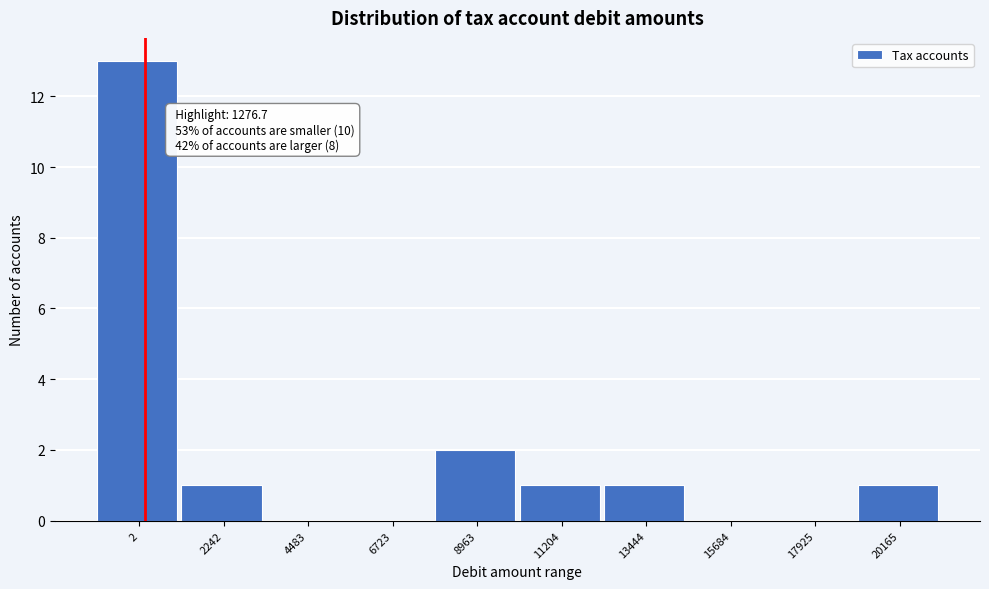

Reading left to right, list all the values displayed in this chart.

2=13	2242=1	4483=0	6723=0	8963=2	11204=1	13444=1	15684=0	17925=0	20165=1